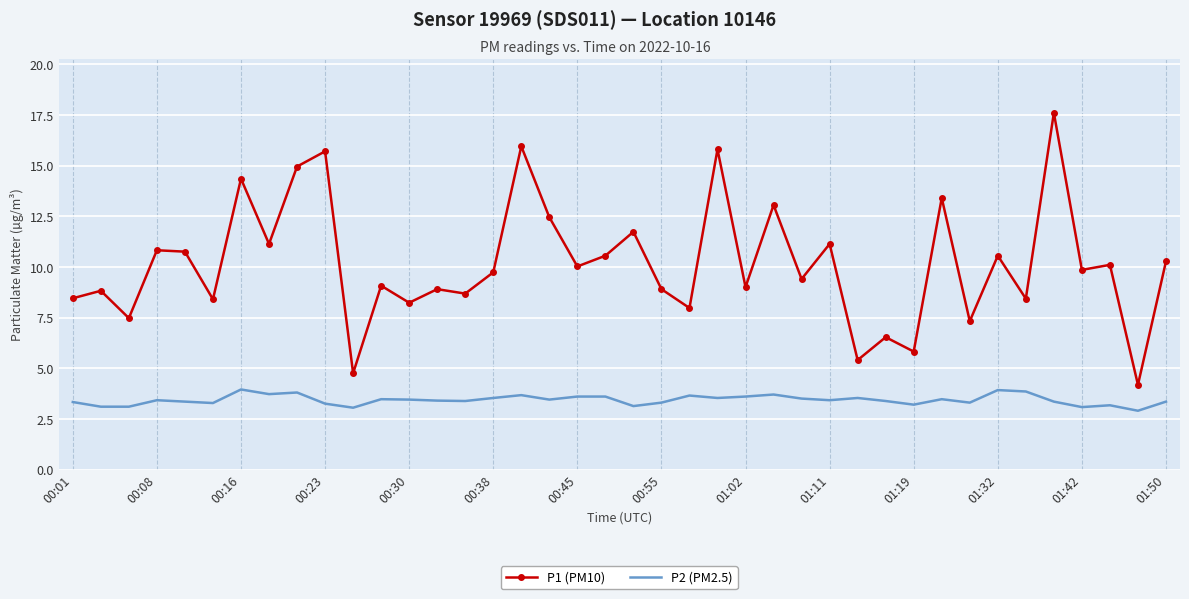

What is the difference between the maximum and minimum values in the P1 (PM10) series?

13.4